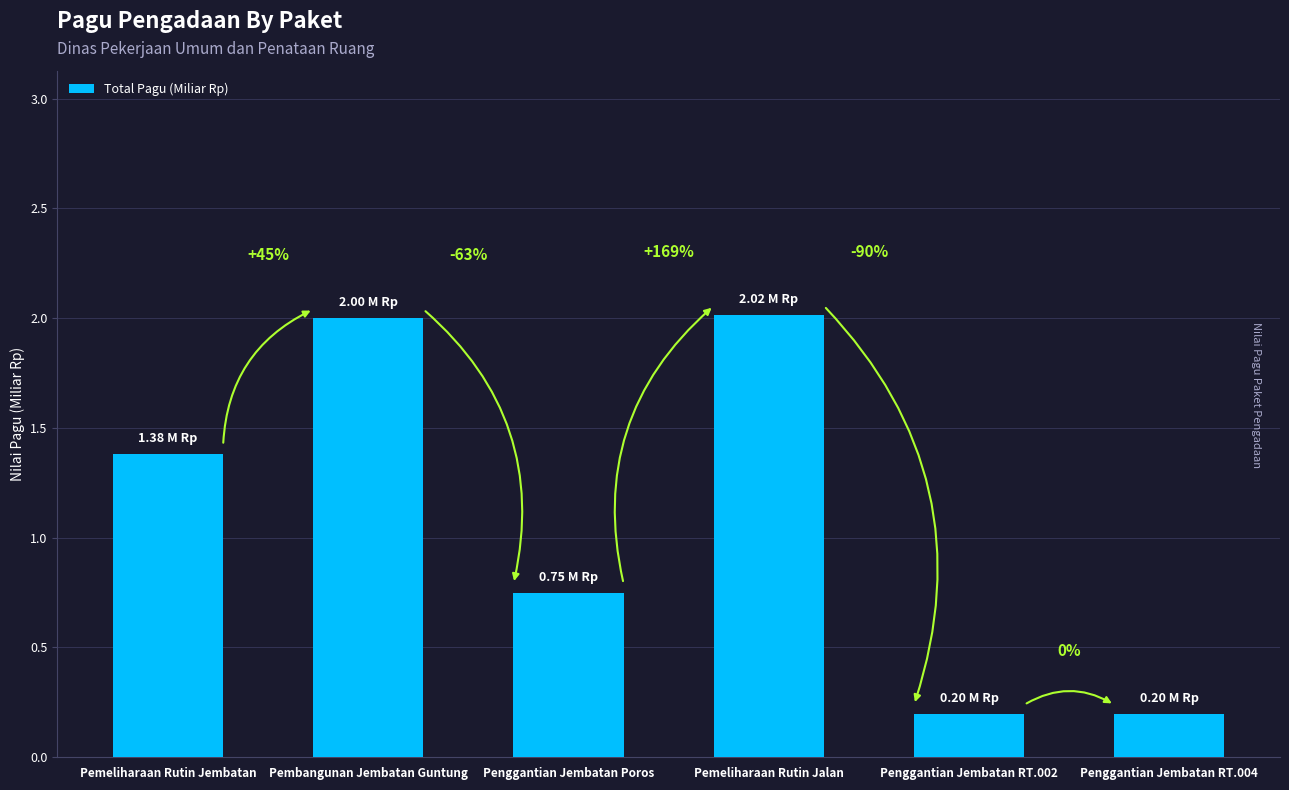

Rank the categories by value from lowest to highest.

Penggantian Jembatan RT.002, Penggantian Jembatan RT.004, Penggantian Jembatan Poros, Pemeliharaan Rutin Jembatan, Pembangunan Jembatan Guntung, Pemeliharaan Rutin Jalan